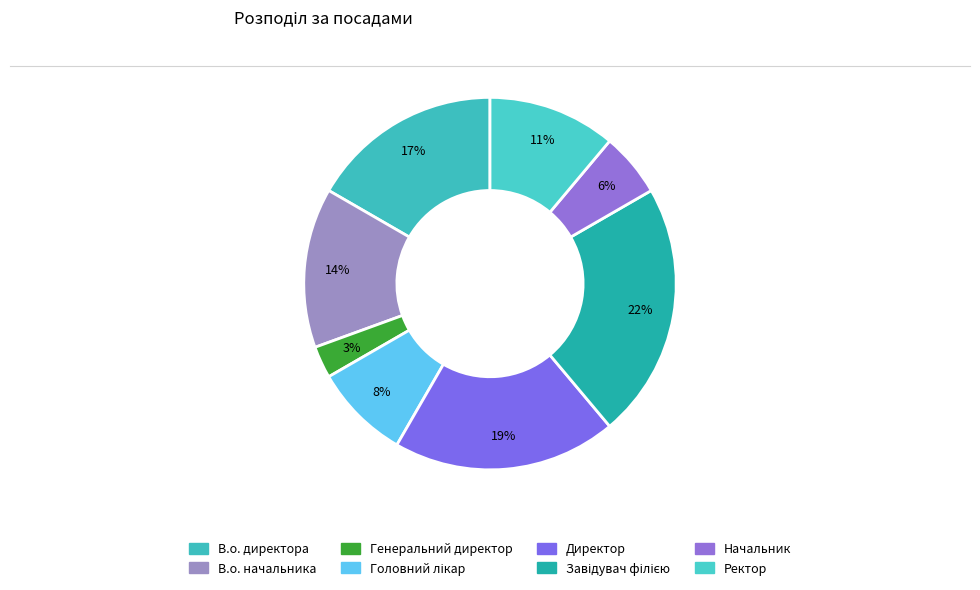

How many segments does this pie chart have?

8